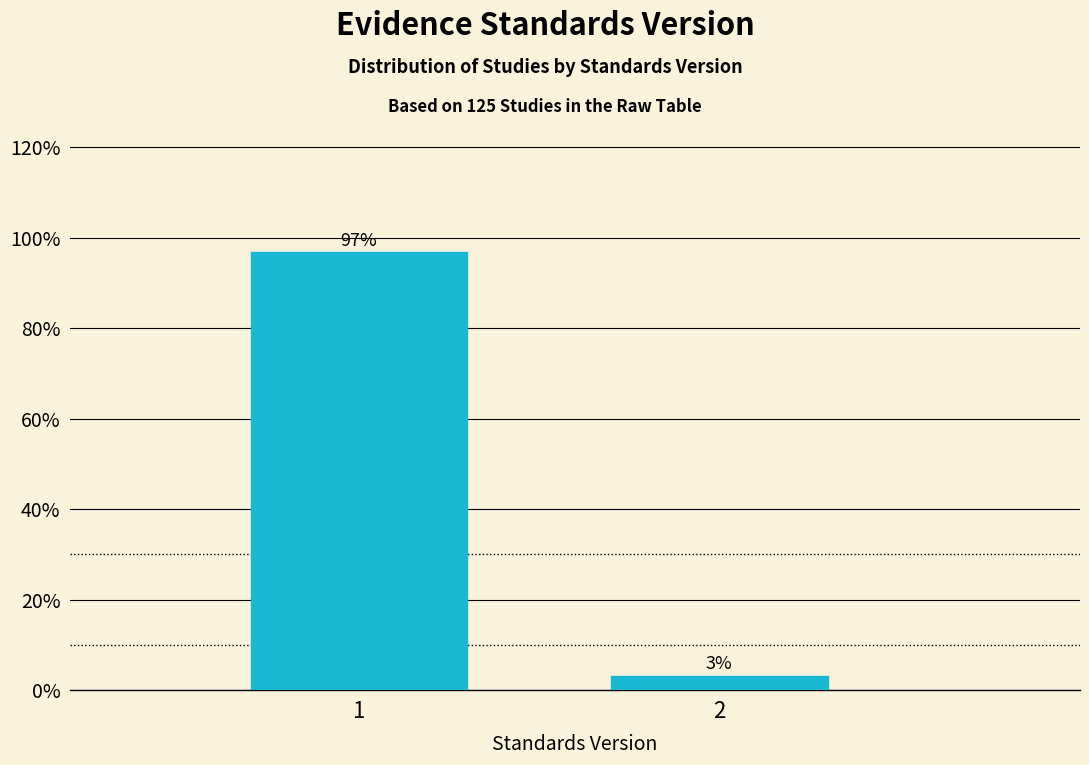

What is the sum of the values at 1 and 2?

100.0